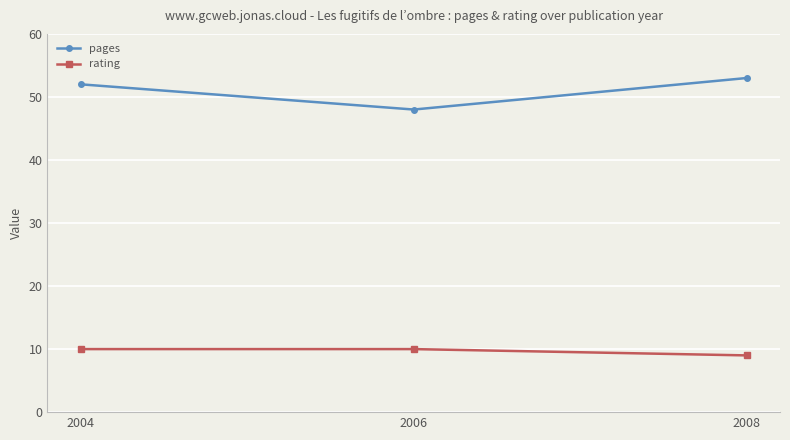

Reading left to right, transcribe all the data shown in this chart.

pages: 2004=52	2006=48	2008=53
rating: 2004=10	2006=10	2008=9